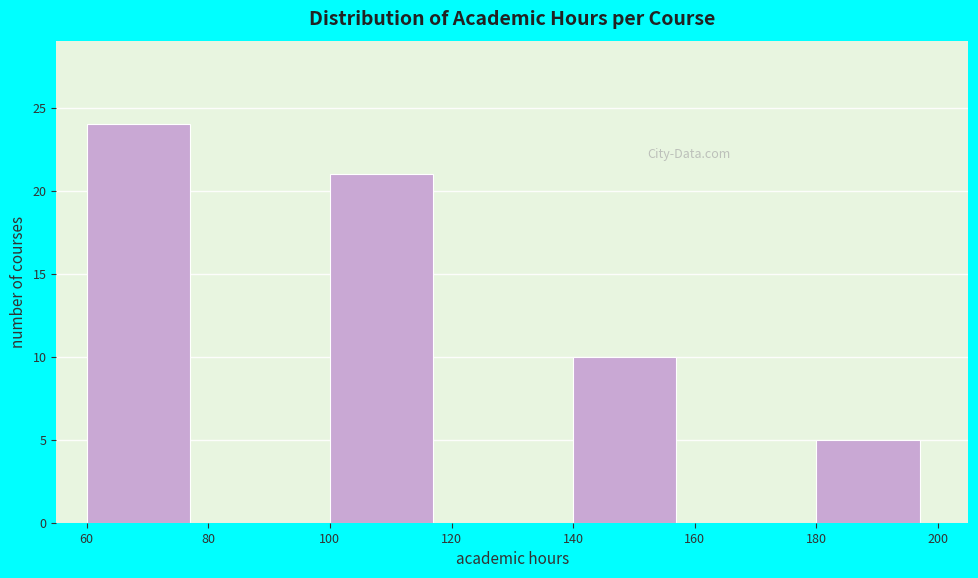

Reading left to right, transcribe this chart: for each bar, give the range it covers on the x-axis and its height. The values are not printed on the chart, so give them approximately, as read against the axis.

60 to 80: 24
80 to 100: 0
100 to 120: 21
120 to 140: 0
140 to 160: 10
160 to 180: 0
180 to 200: 5